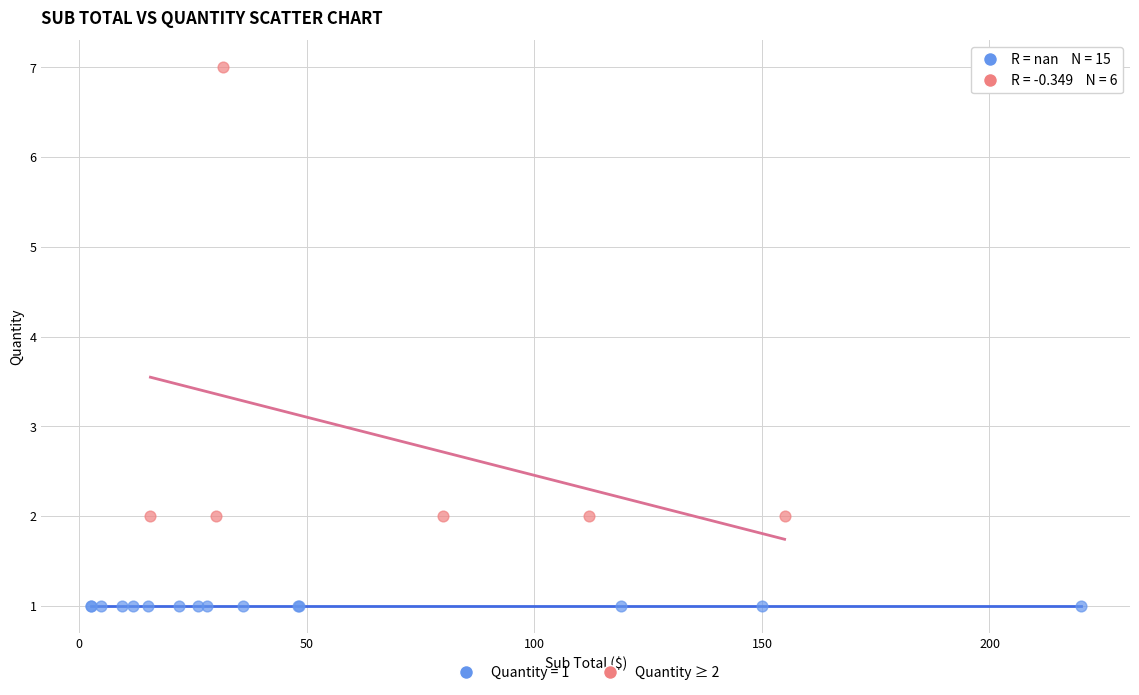

Which series contains the highest Y value?

Quantity ≥ 2